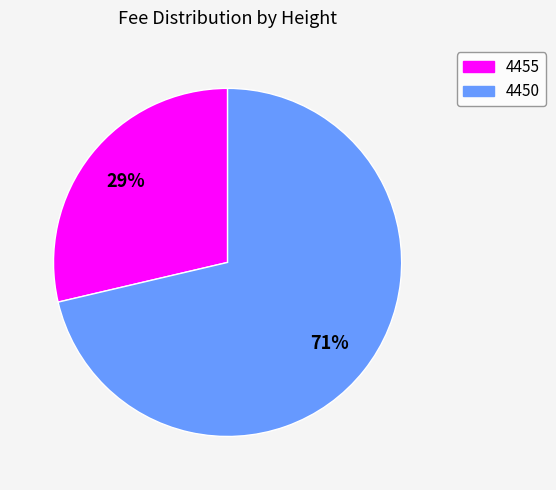

Between 4450 and 4455, which is larger?

4450